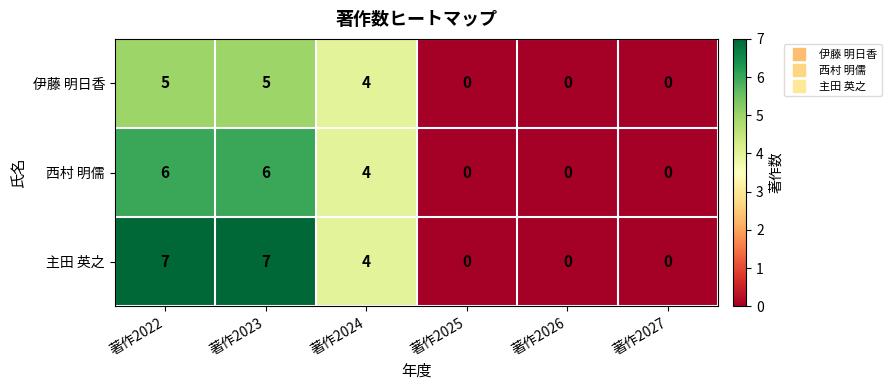

What is the maximum value shown in the chart?

7